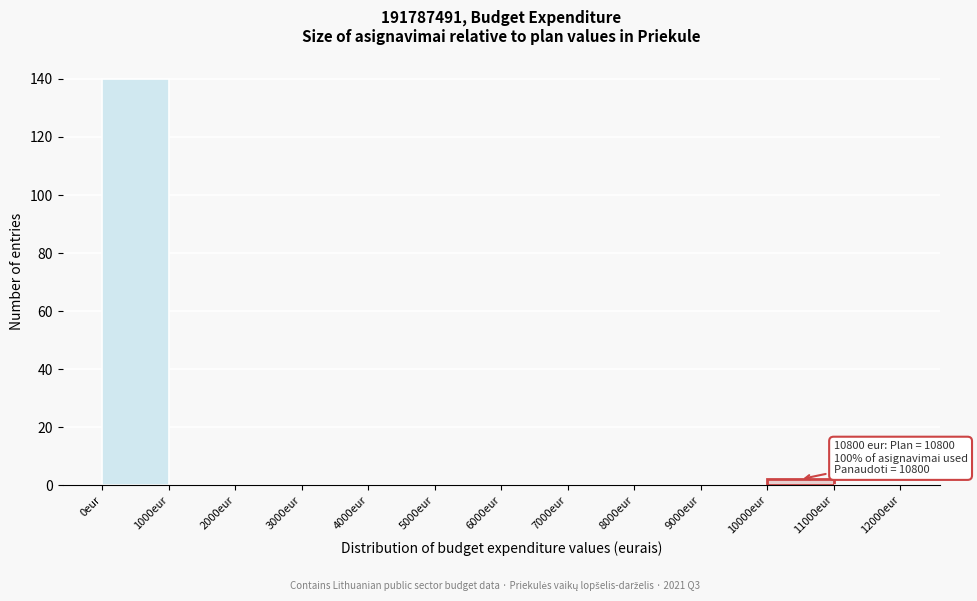

Over which range of the x-axis is the bar tallest?

0 to 1000